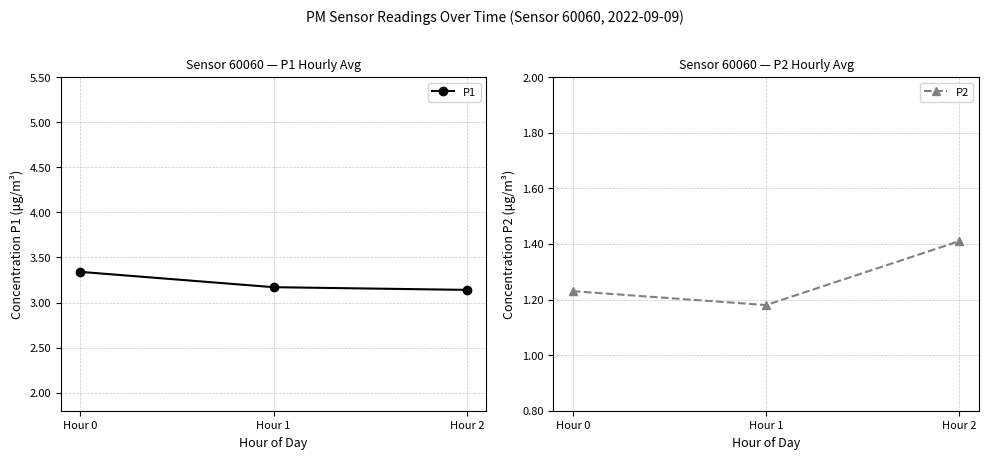

What is the minimum value shown in the chart?

1.2